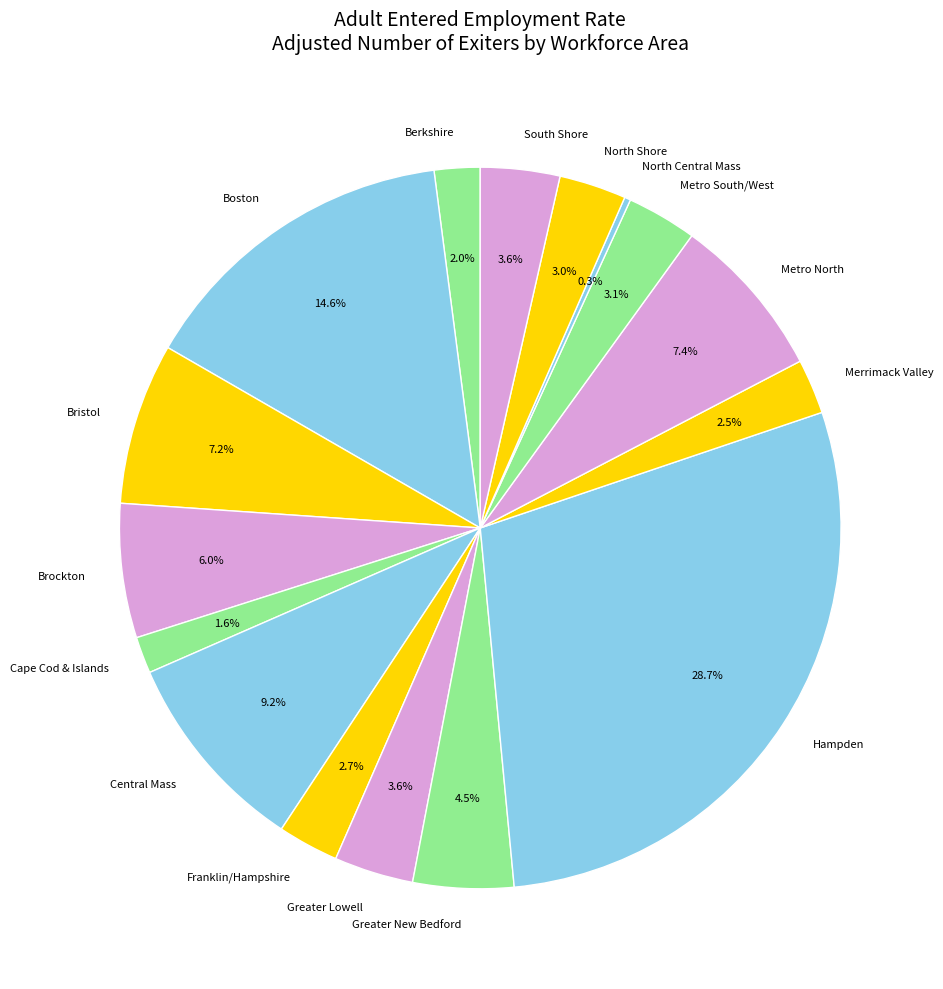

What is the largest slice in the pie chart?

Hampden